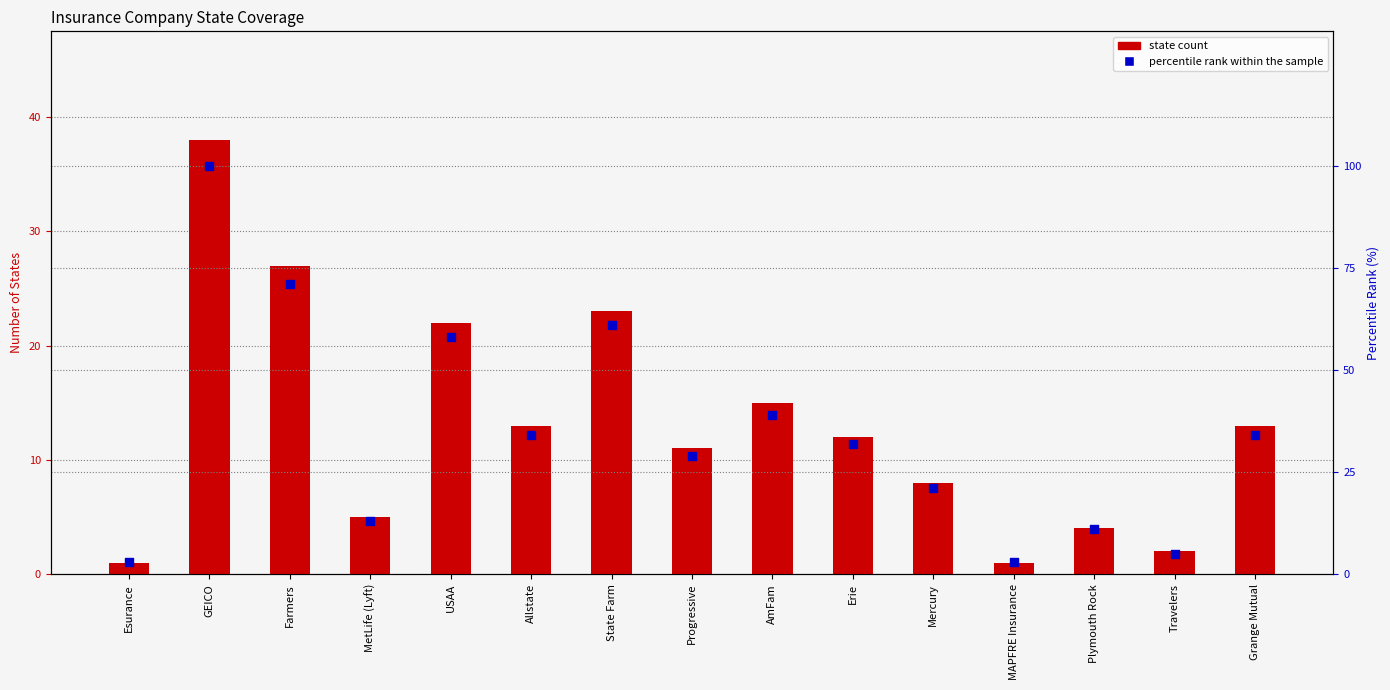

Which series contains the lowest Y value?

state count